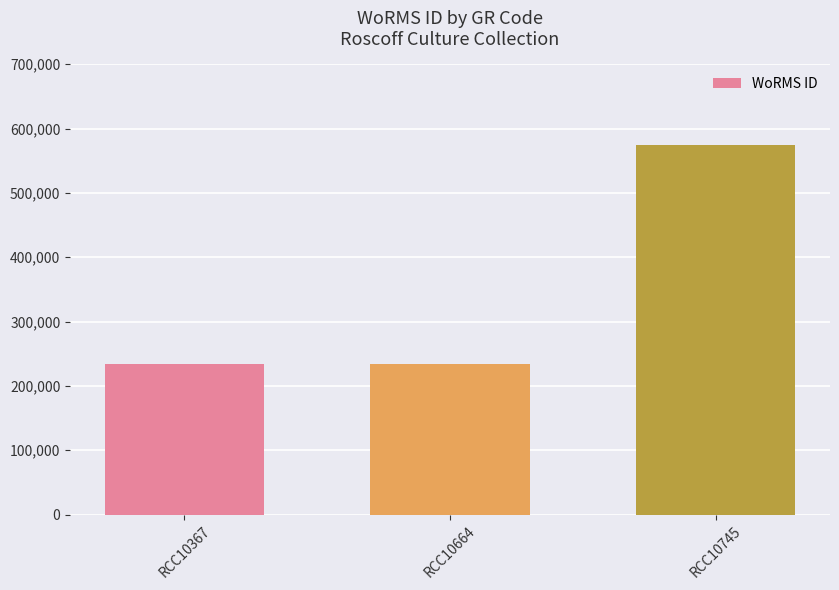

Read the value at RCC10367, to the nearest 10.

233380